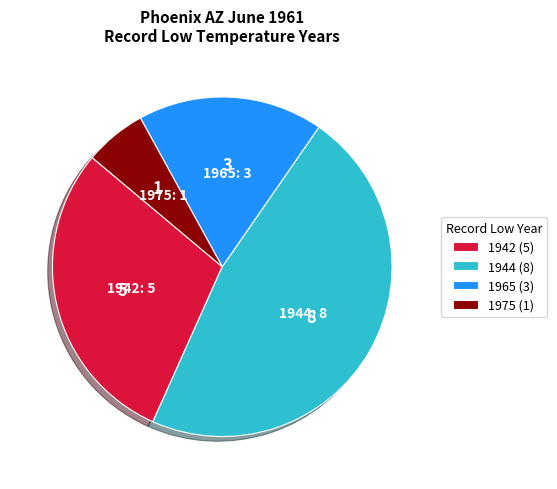

What is the ratio of the value at 1942 (5) to the value at 1944 (8)?

0.6